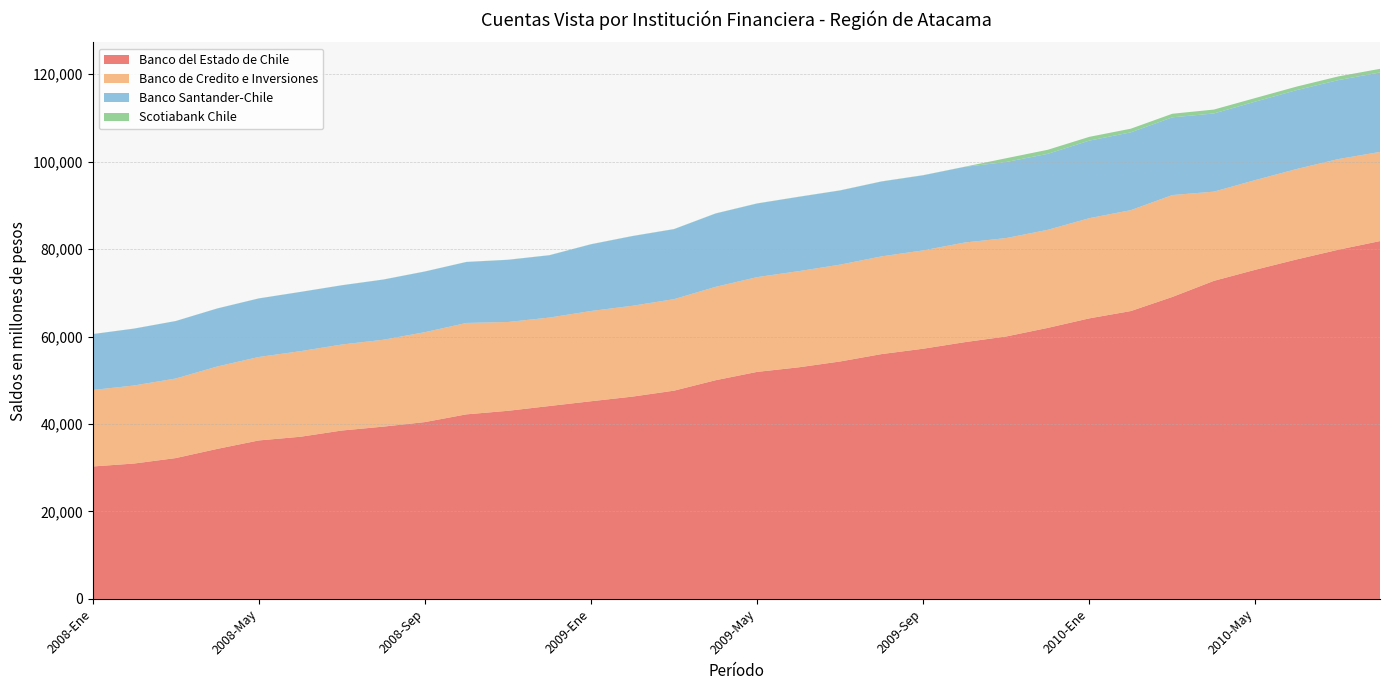

Reading right to left, list all the values displayed in this chart.

Banco del Estado de Chile: 81851	79881	77670	75295	72754	69074	65846	64174	61995	60037	58730	57230	56006	54313	52973	51930	50024	47637	46278	45214	44127	43029	42218	40450	39411	38520	37090	36250	34319	32217	30974	30294
Banco de Credito e Inversiones: 20389	20729	20679	20513	20400	23298	23076	22909	22427	22502	22785	22488	22346	22146	21992	21670	21351	20925	20772	20638	20223	20312	20902	20560	19866	19667	19569	19086	18840	18188	17847	17491
Banco Santander-Chile: 18180	18066	18049	17949	17888	17783	17805	17745	17384	17403	17310	17177	17126	16966	16996	16839	16776	16016	15942	15261	14256	14217	13947	13875	13767	13551	13548	13391	13271	13150	13011	12782
Scotiabank Chile: 827	843	806	820	889	819	830	862	928	858	35	36	36	35	34	34	31	30	30	31	31	30	25	24	24	21	20	20	20	18	18	18